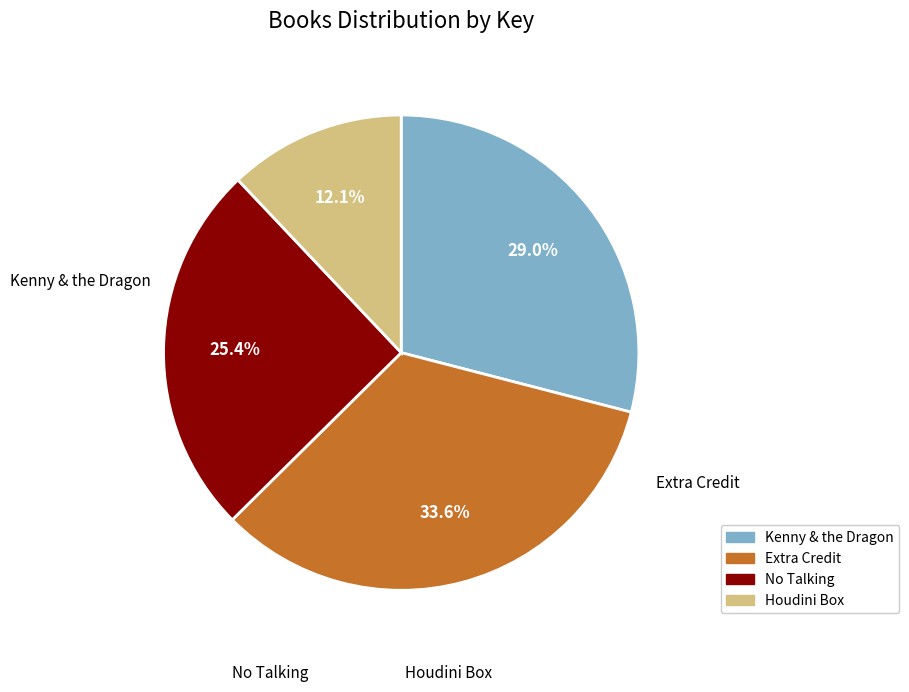

What percentage is the Houdini Box slice, to the nearest percent?

12%